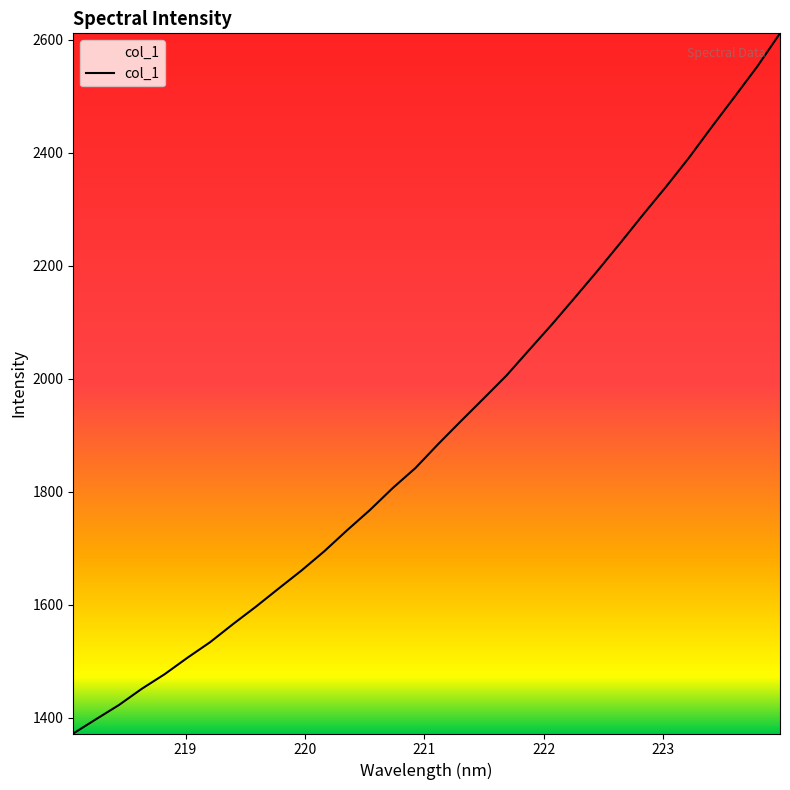

Does the chart display data point markers on the line(s)?

No